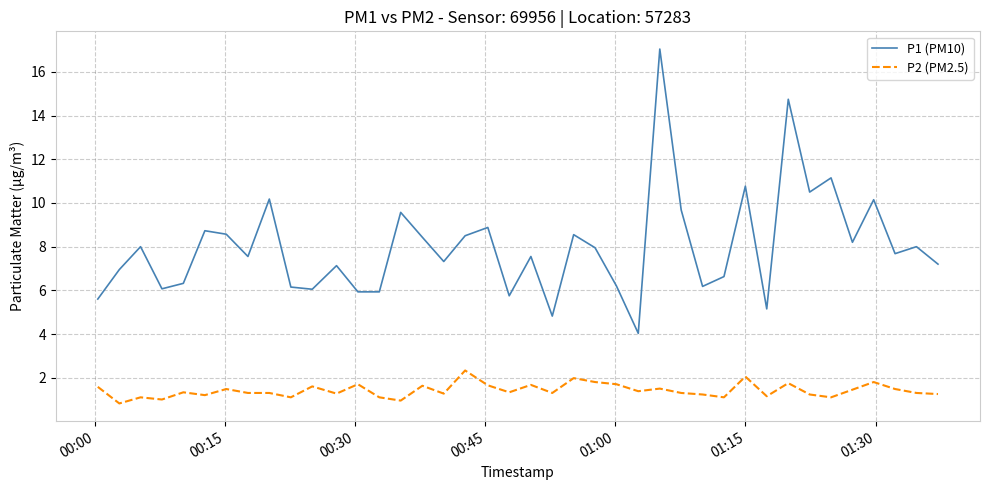

Rank the series by their maximum value, from highest to lowest.

P1 (PM10), P2 (PM2.5)